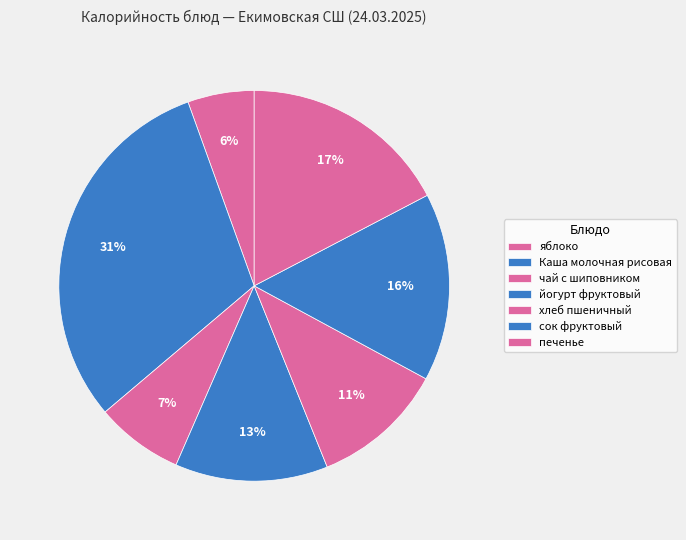

How many segments does this pie chart have?

7